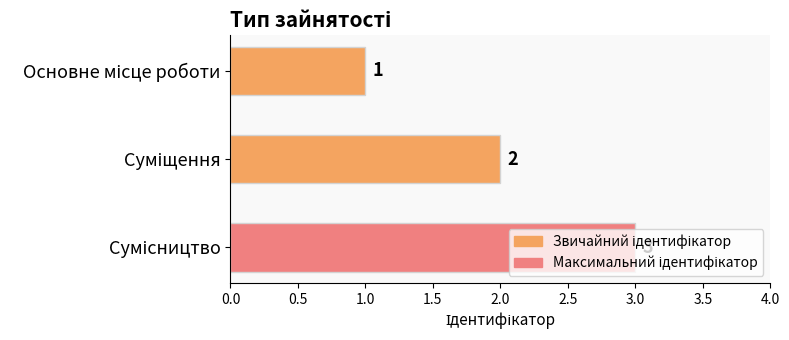

What is the value of the 1st bar from the top?

1